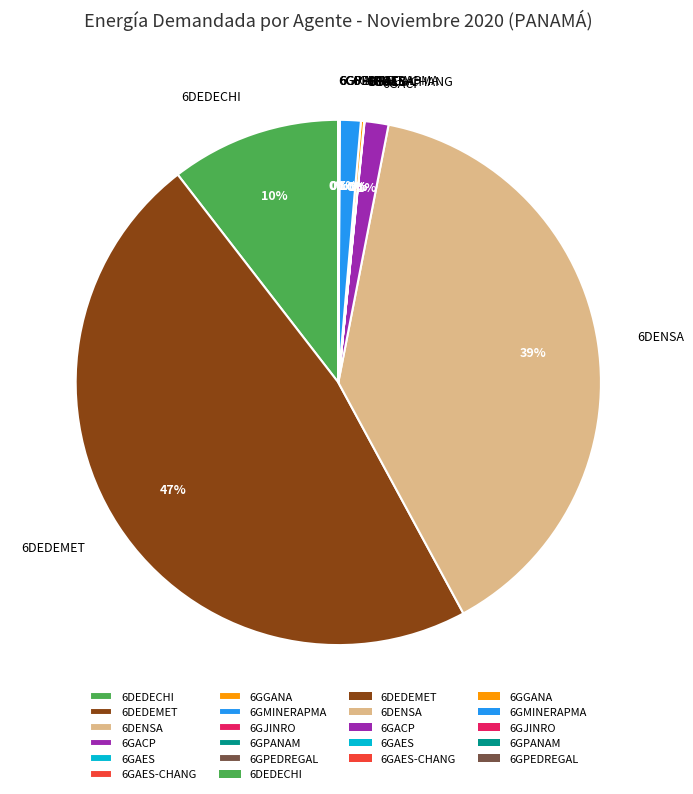

The 6DEDEMET slice represents 62% of the pie. True or false?

False